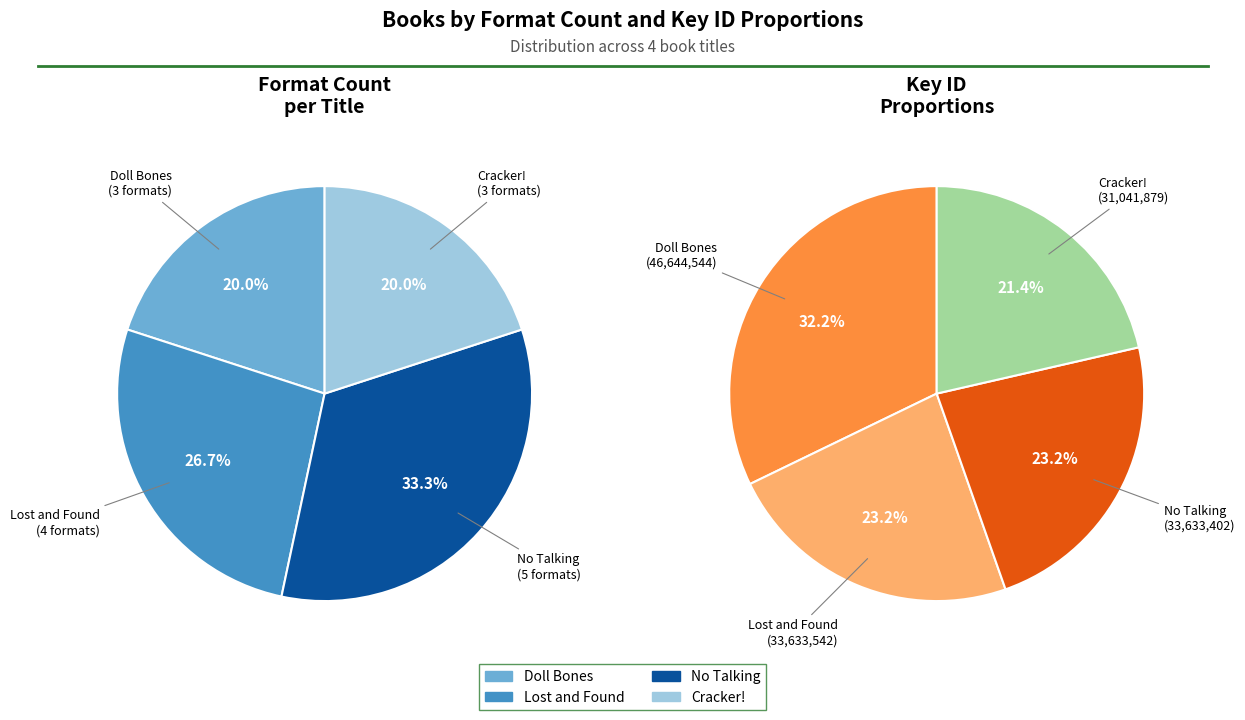

What percentage is the No Talking slice, to the nearest percent?

33%